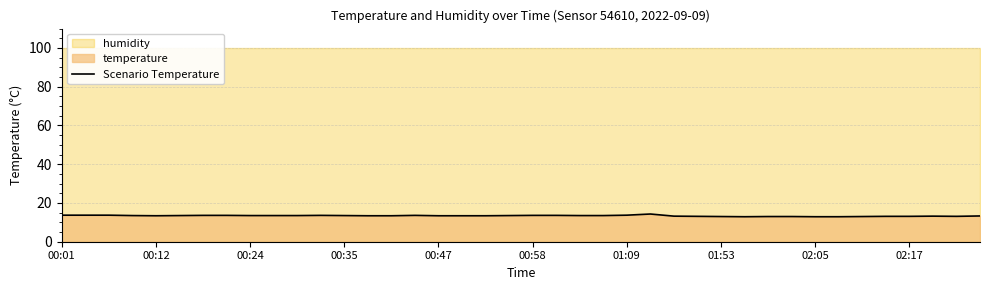

The Scenario Temperature series shows 13.1 at 02:17. True or false?

True